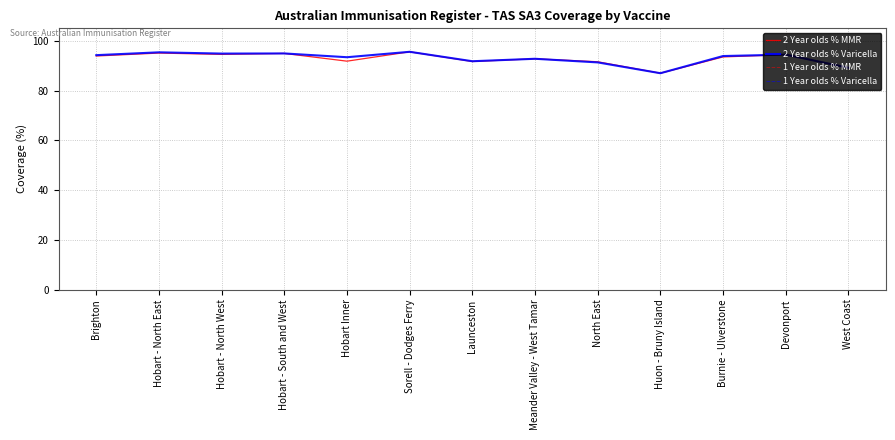

Is this an area chart (filled region under the line)?

No